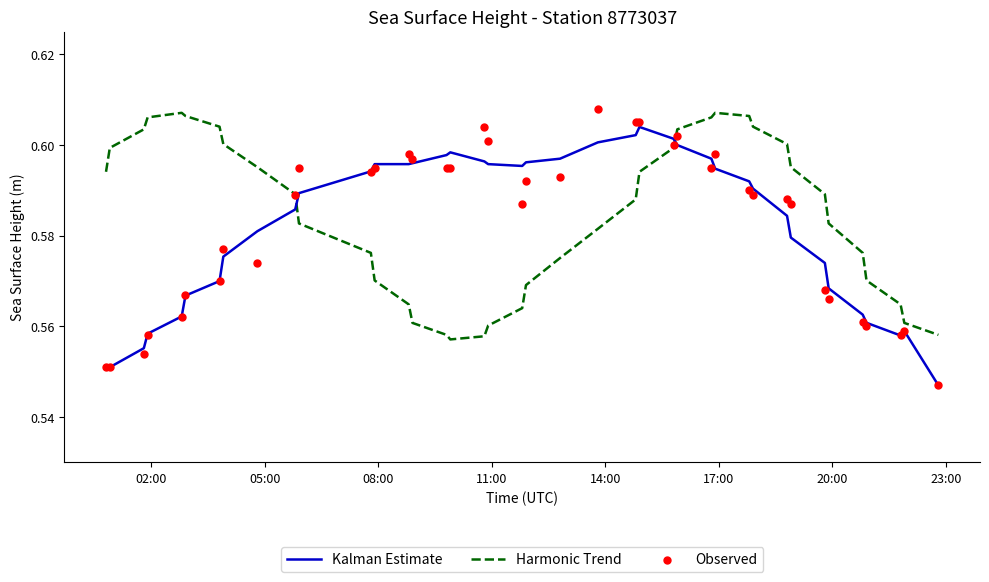

Is the value of Observed at 33 greater than the value of Kalman Estimate at 14?

No